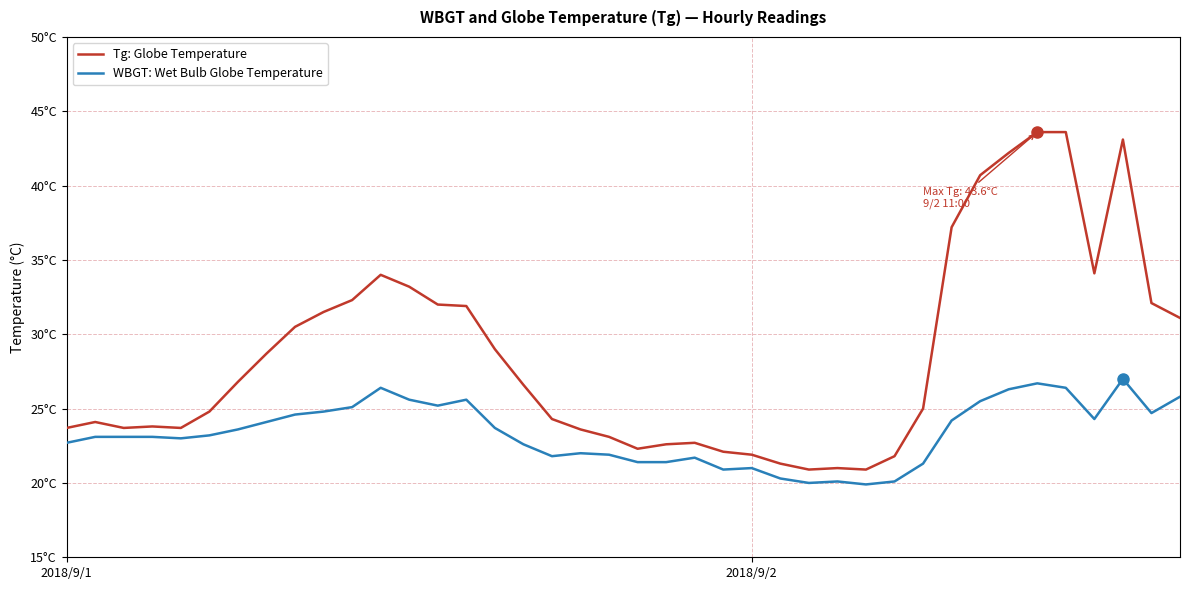

At how many categories does at least one series exceed 27?

18